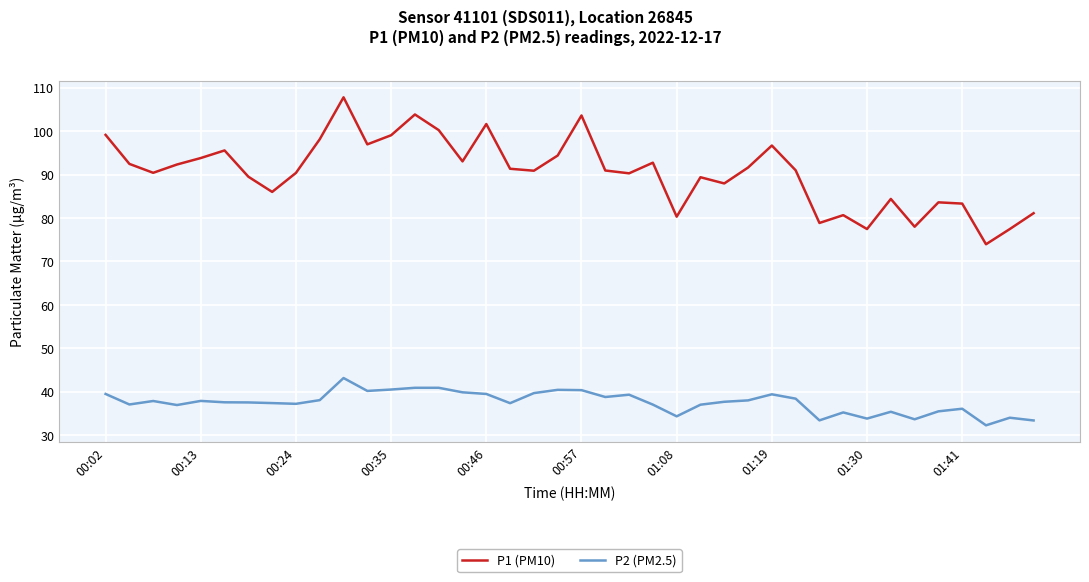

List the series in order of their peak value, lowest first.

P2 (PM2.5), P1 (PM10)